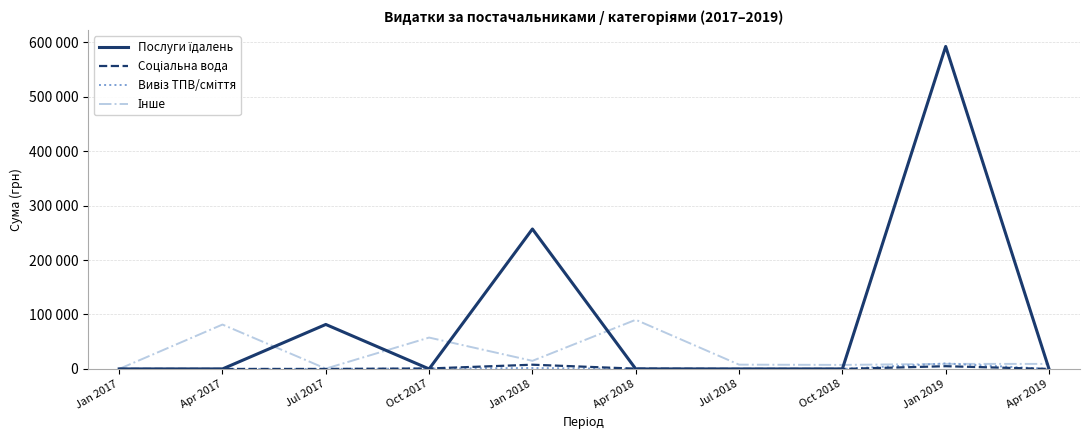

Does the chart display data point markers on the line(s)?

No